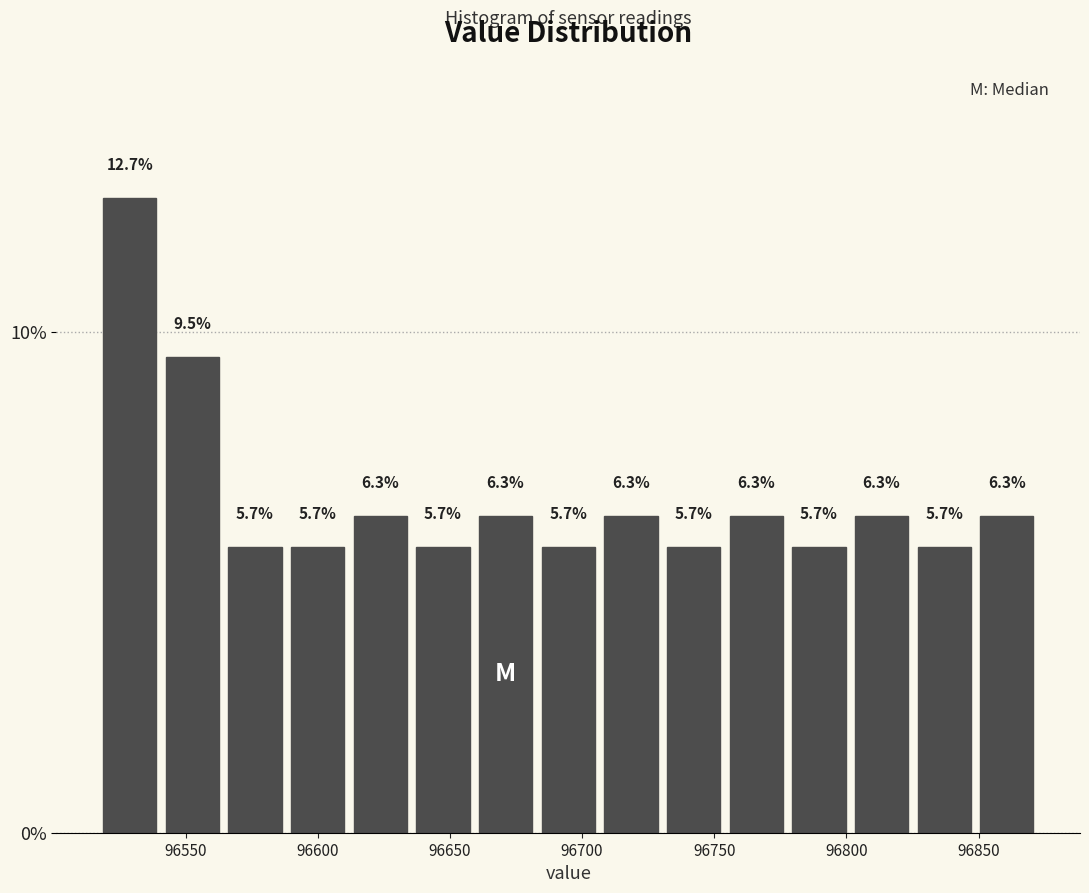

What is the height of the bar covering 96755 to 96780 on the x-axis? The bar edges are not printed on the chart, so give them approximately, as read against the axis.

6.3